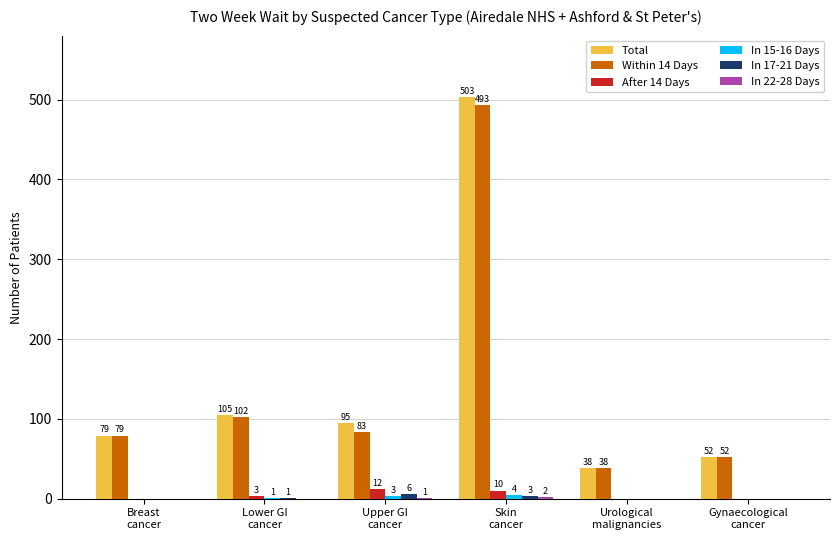

How many groups of bars are there?

6